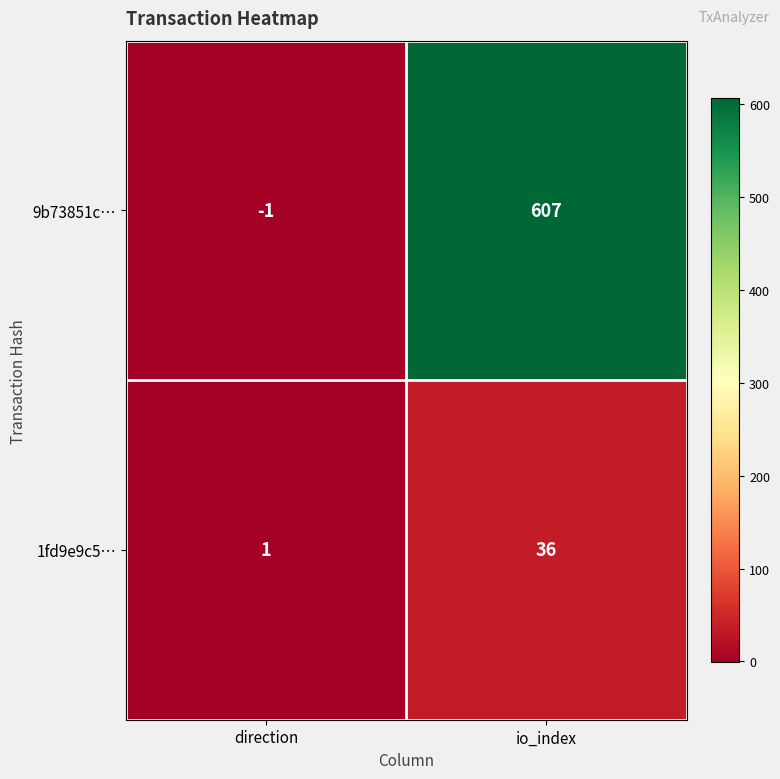

At which category is the sum across all series the highest?

io_index